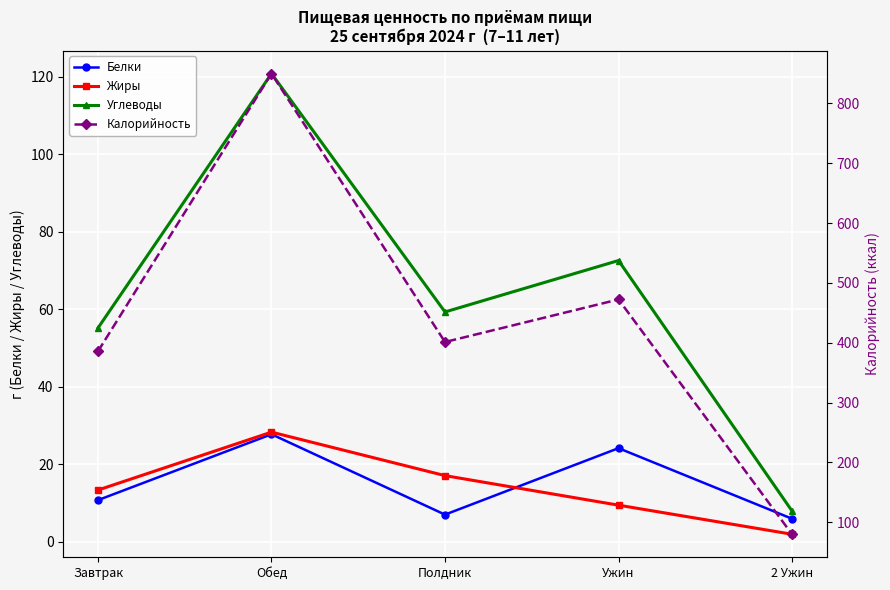

At which label is Жиры closest to 15?

Завтрак